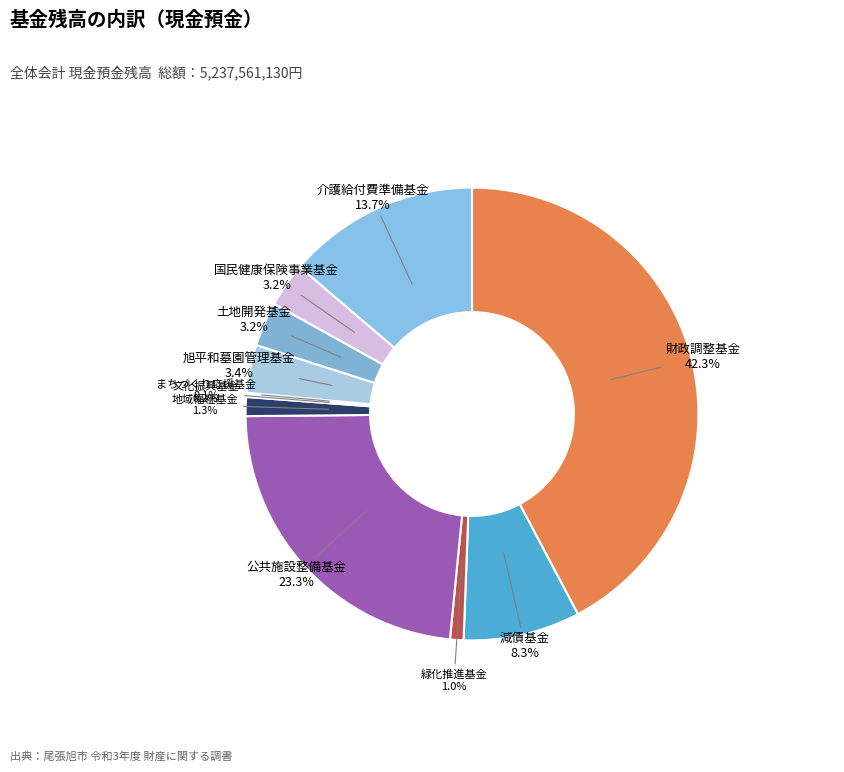

What portion of the pie excludes 財政調整基金?

57.7%